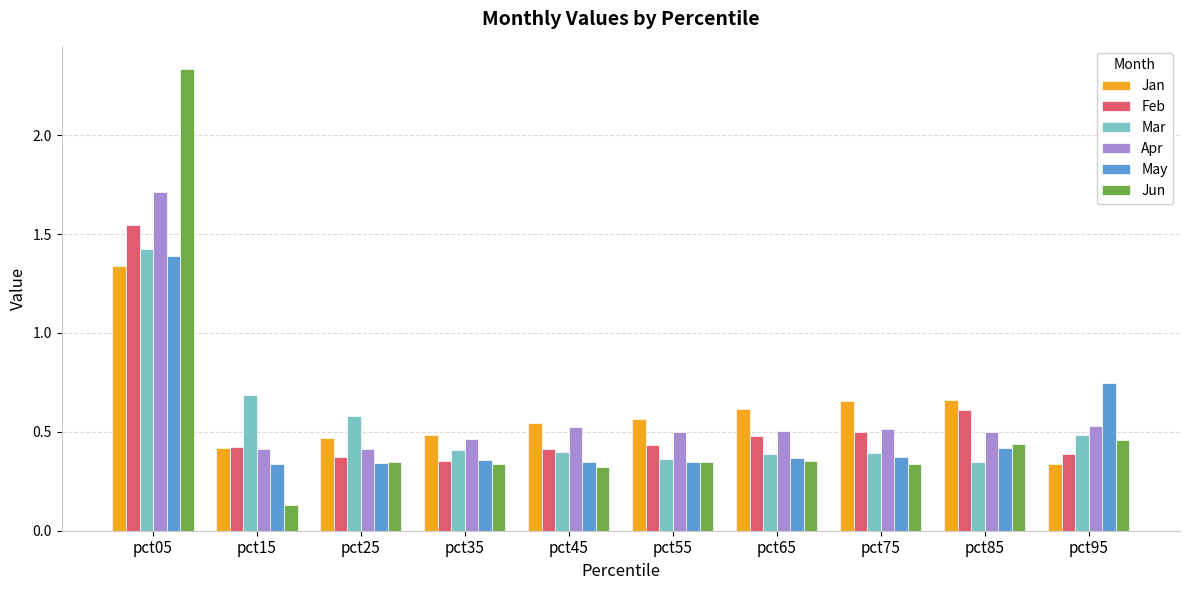

Which category has the highest value in the Apr series?

pct05